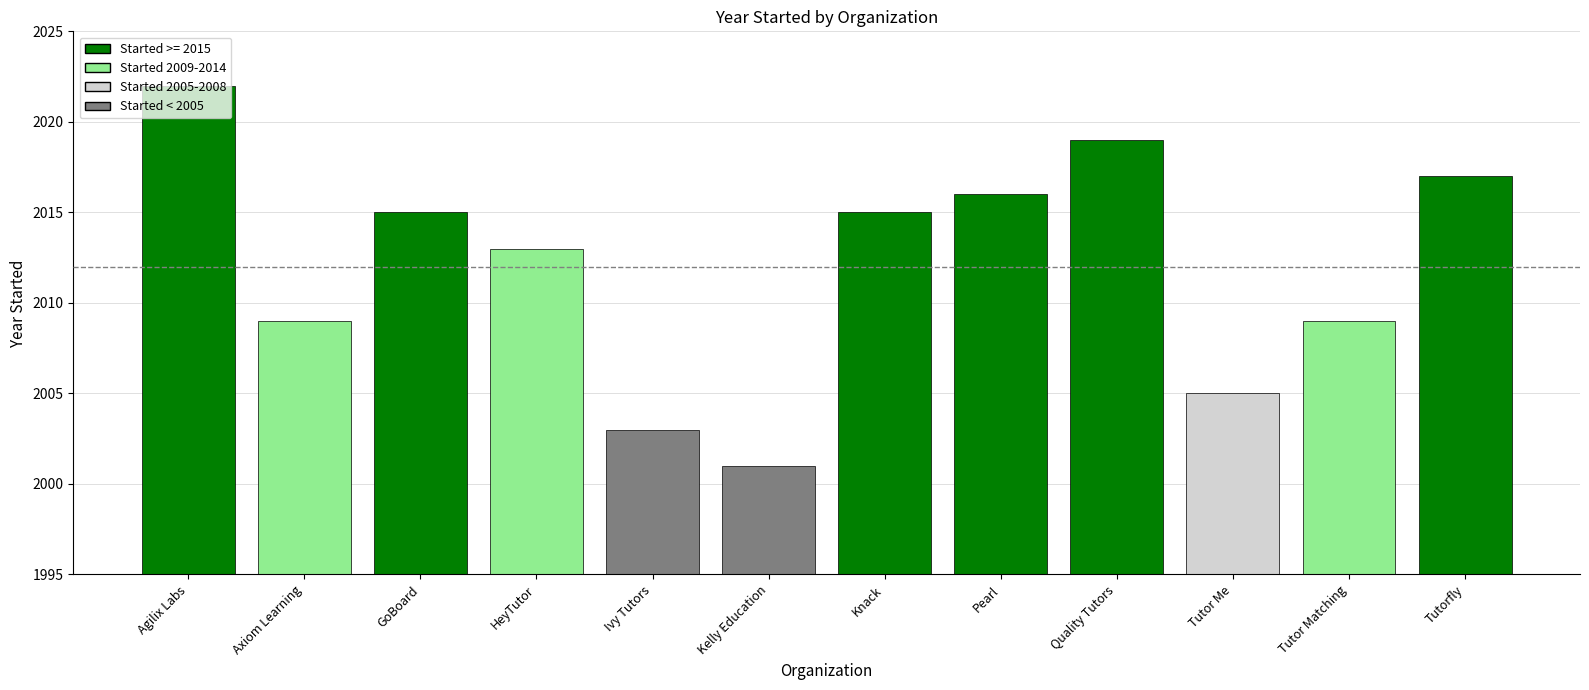

What is the difference between the maximum and minimum values?

21